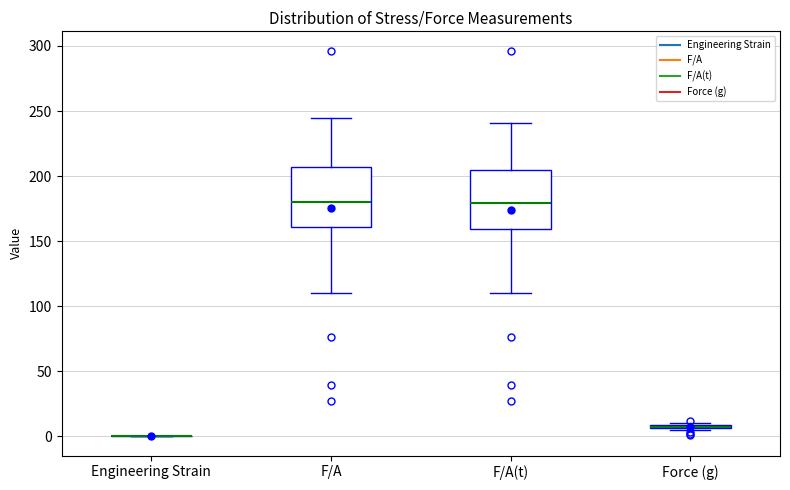

Where does the median line of the box for F/A sit on the y-axis? The values are not printed on the chart, so give them approximately, as read against the axis.

180